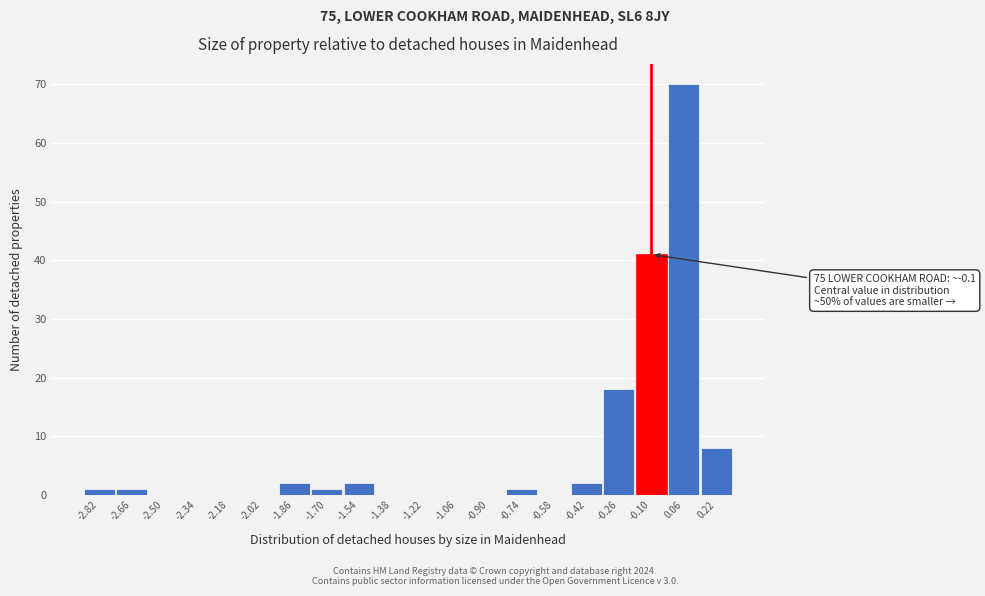

Which range on the x-axis has the tallest bar?

-0.02 to 0.14